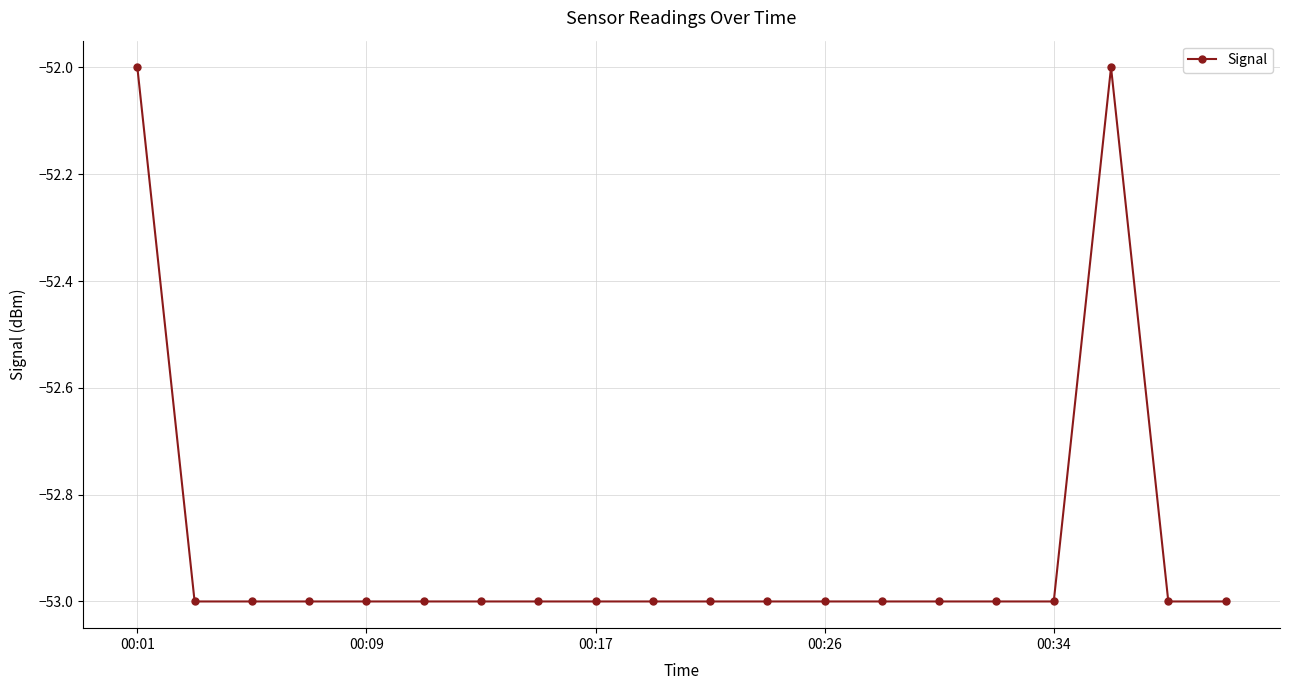

How many lines are shown in the chart?

1